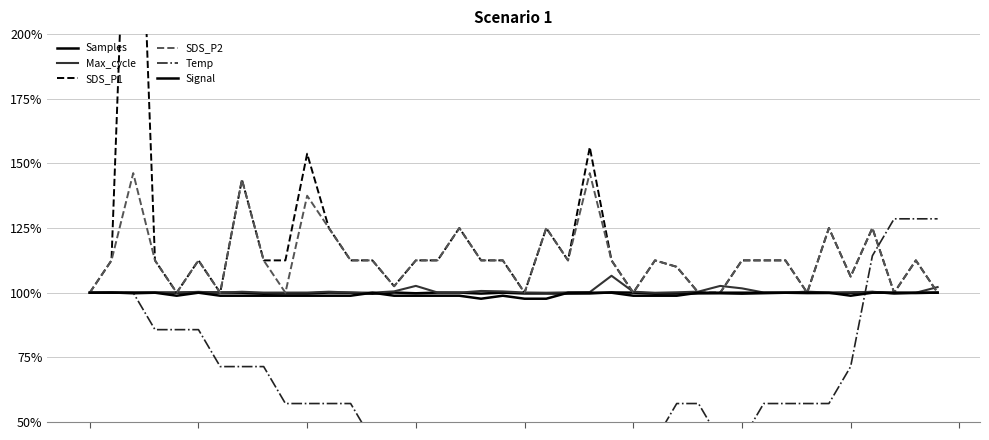

The value of SDS_P2 at 12 is 1.5. True or false?

False